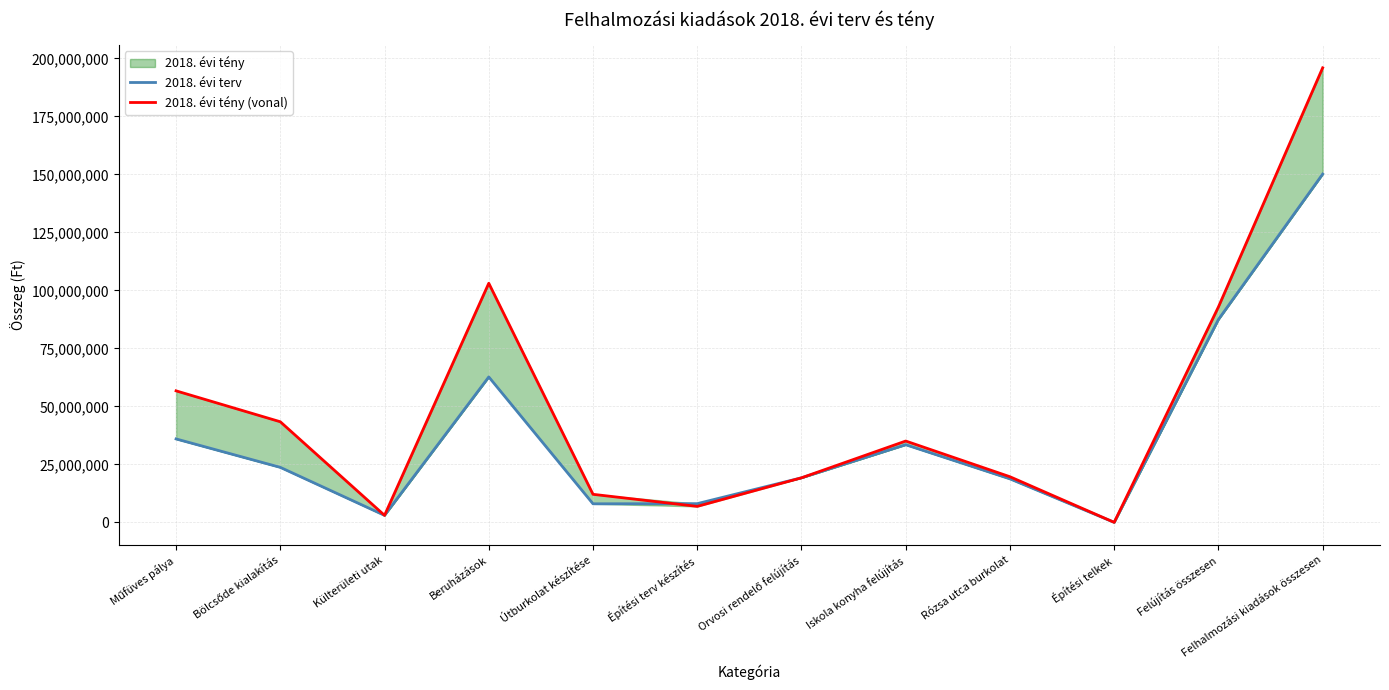

At which category does 2018. évi tény (vonal) reach its first local peak?

Beruházások